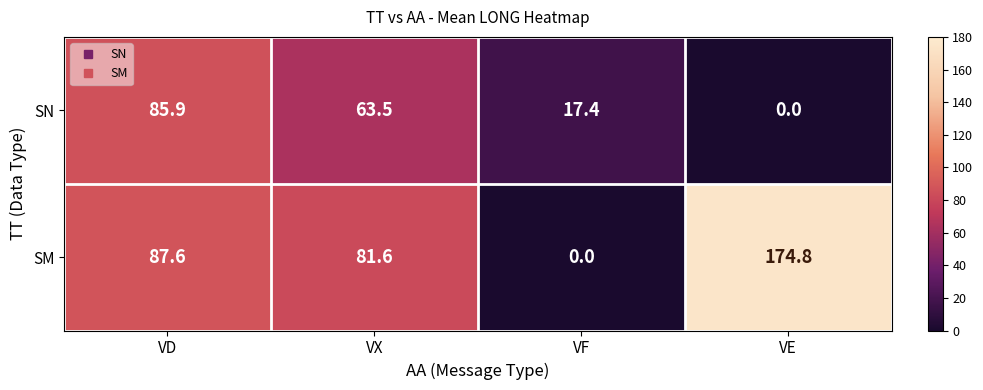

Rank the series at VE from highest to lowest value.

SM, SN